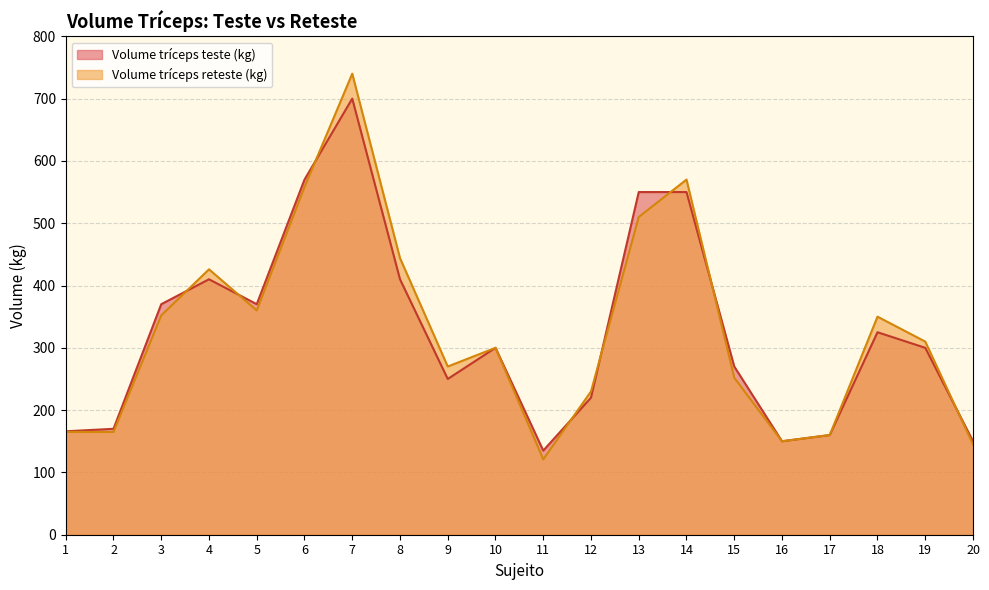

Where is Volume tríceps teste (kg) nearest to the value 417?

4